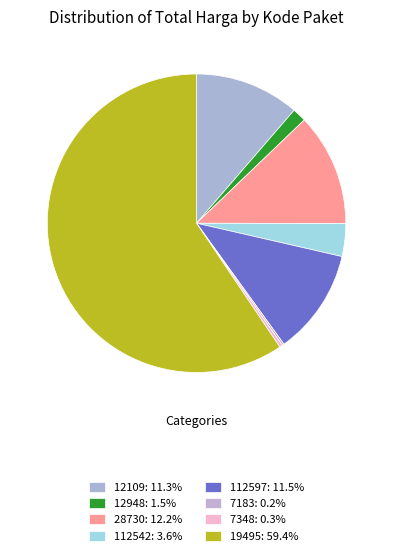

Which slice represents more than half of the pie?

19495